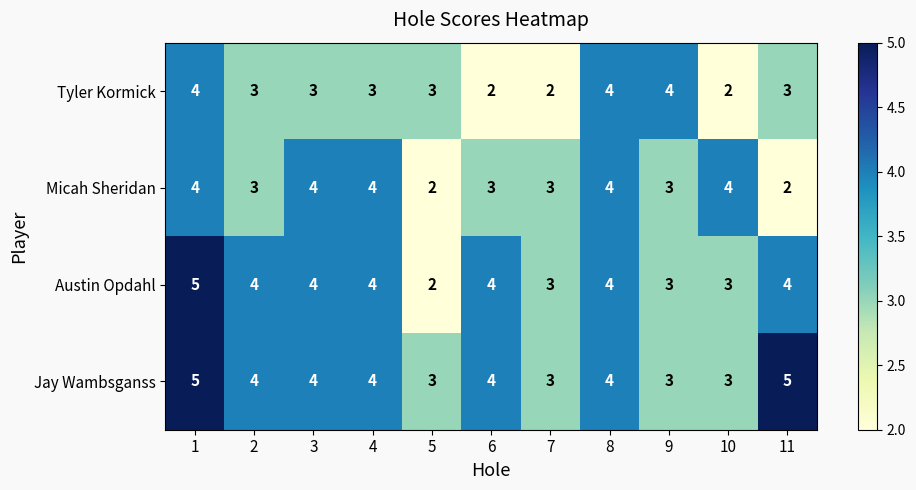

Read the Micah Sheridan value at 9.

3